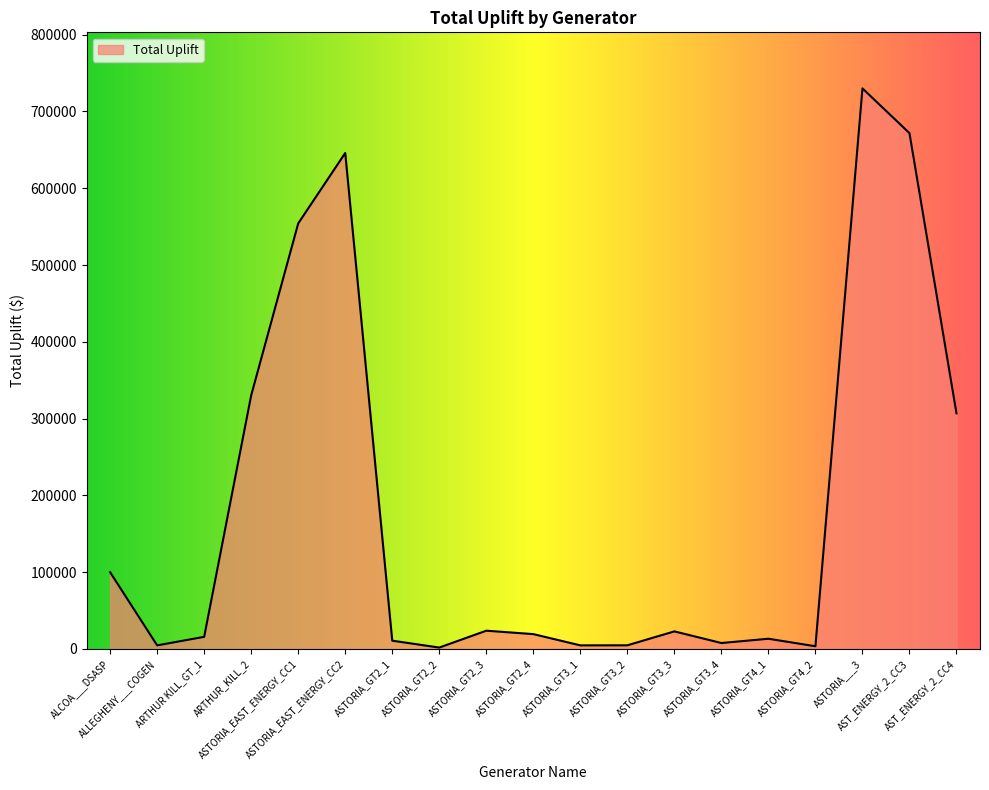

Which has a higher value, ARTHUR_KILL_2 or ALCOA___DSASP?

ARTHUR_KILL_2